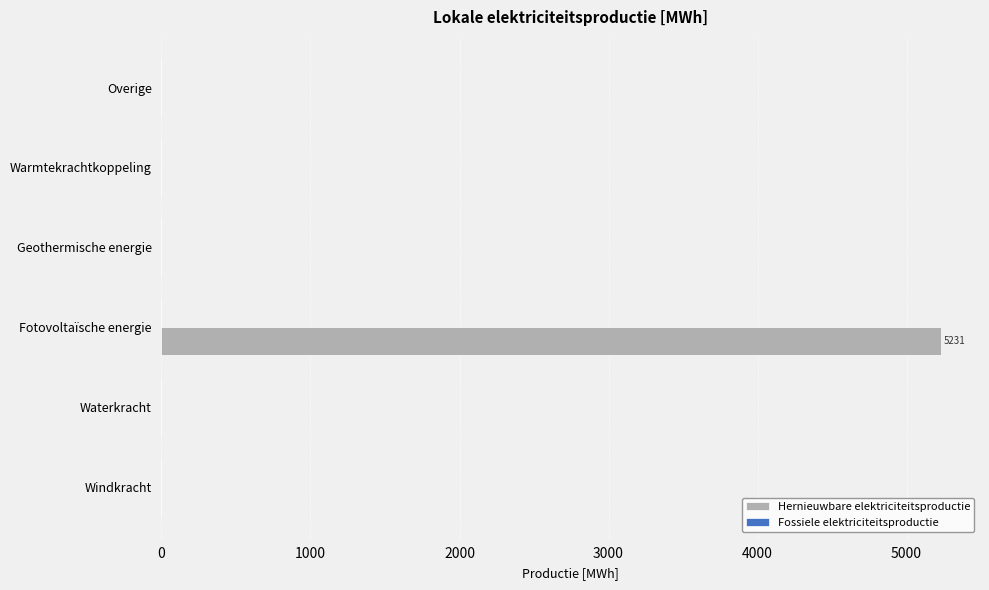

What is the change in value from Fotovoltaïsche energie to Overige?

-5231.1